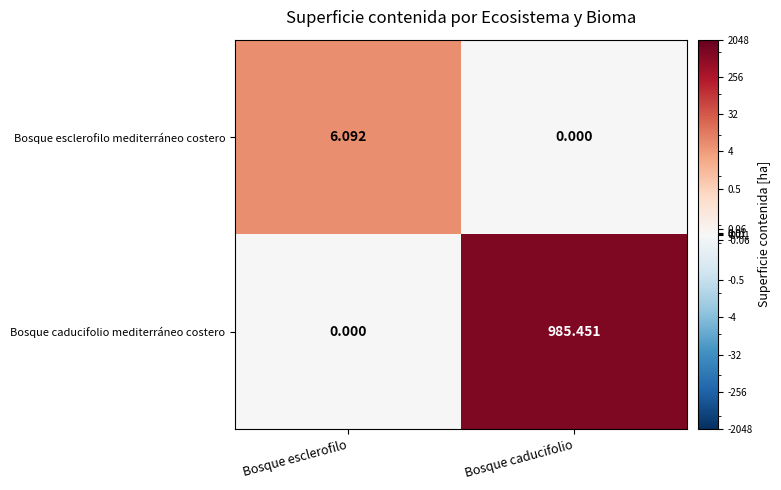

Which series has the widest spread of values?

Bosque caducifolio mediterráneo costero